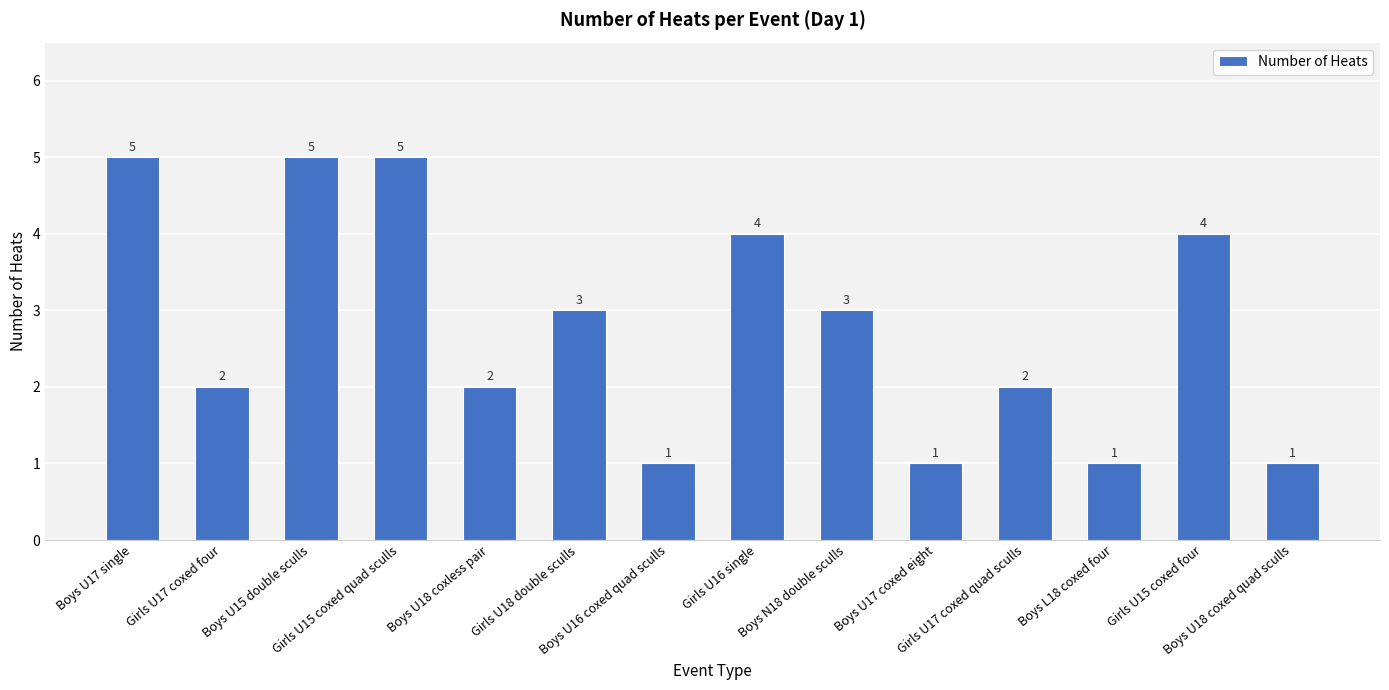

How many values are below 3?

7